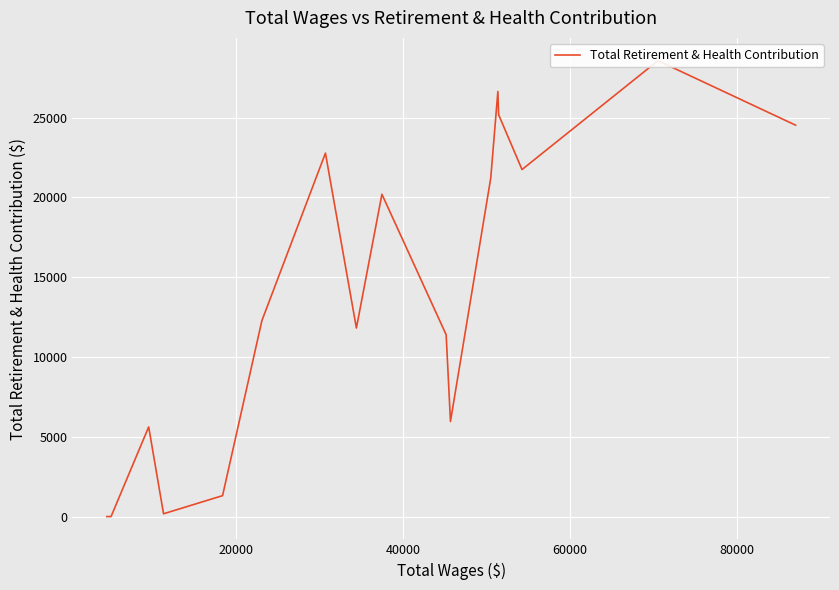

Count the number of values greater than 12276.

8